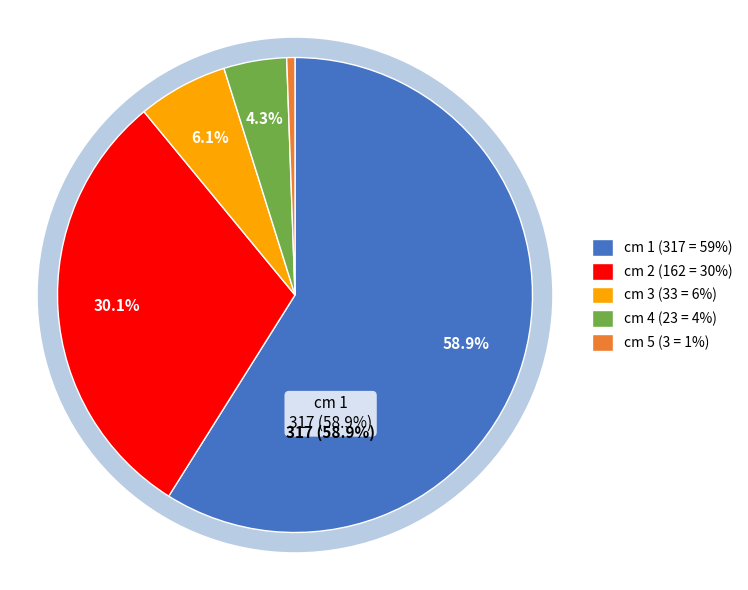

True or false: 1 accounts for 67% of the total.

False